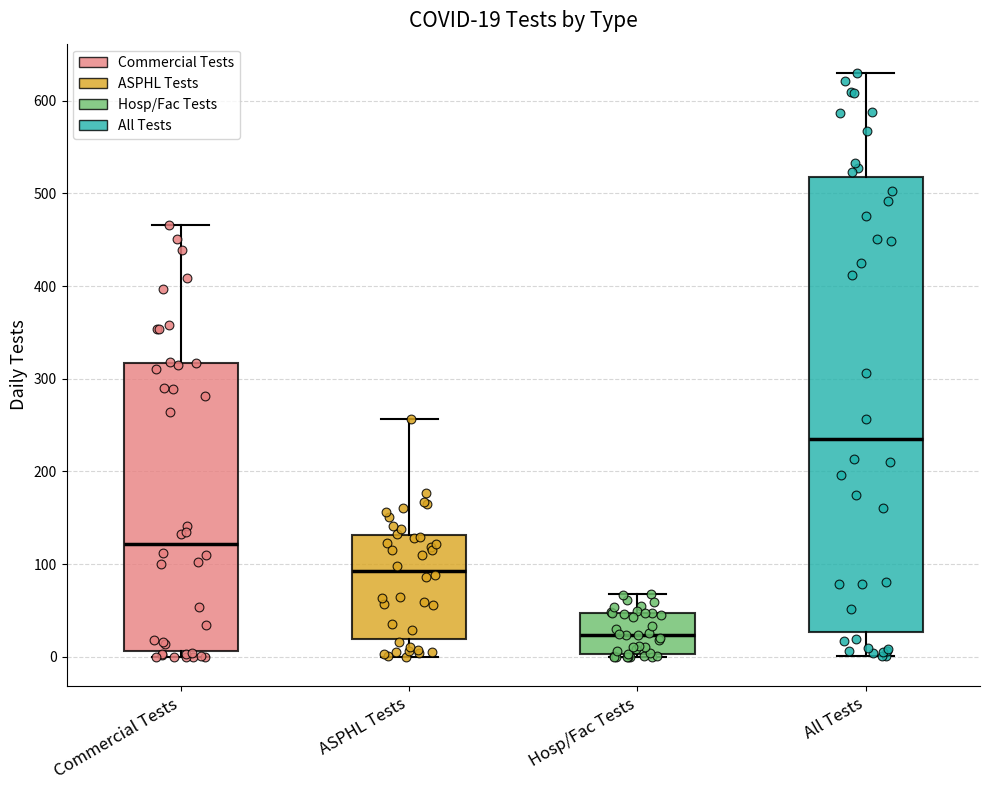

Which box has the highest median line?

All Tests